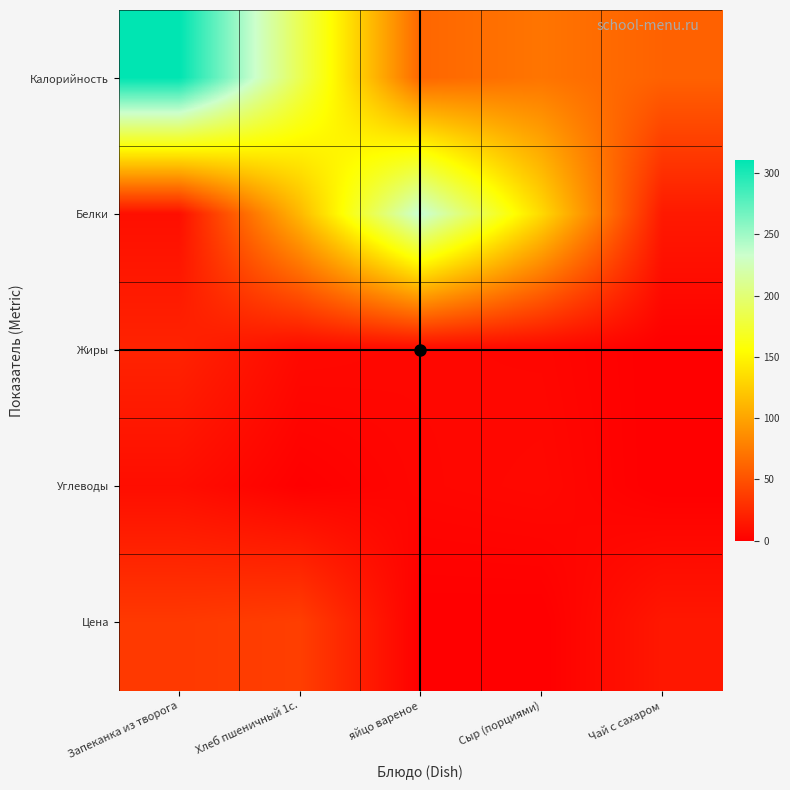

Reading left to right, what are all the values shown in this chart?

Калорийность: Запеканка из творога=310.7	Хлеб пшеничный 1с.=187.0	яйцо вареное=63.0	Сыр (порциями)=71.7	Чай с сахаром=60.0
Белки: Запеканка из творога=9.6	Хлеб пшеничный 1с.=112.3	яйцо вареное=236.6	Сыр (порциями)=132.6	Чай с сахаром=16.0
Жиры: Запеканка из творога=21.9	Хлеб пшеничный 1с.=6.3	яйцо вареное=5.1	Сыр (порциями)=4.6	Чай с сахаром=0.1
Углеводы: Запеканка из творога=9.0	Хлеб пшеничный 1с.=0.8	яйцо вареное=4.6	Сыр (порциями)=5.9	Чай с сахаром=0.0
Цена: Запеканка из творога=35.4	Хлеб пшеничный 1с.=38.6	яйцо вареное=0.3	Сыр (порциями)=0.0	Чай с сахаром=15.0